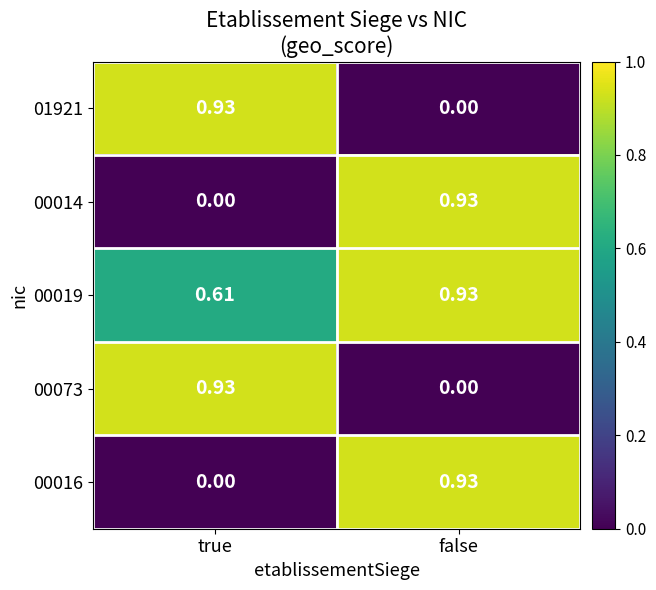

Rank the categories by 00019 value from lowest to highest.

true, false